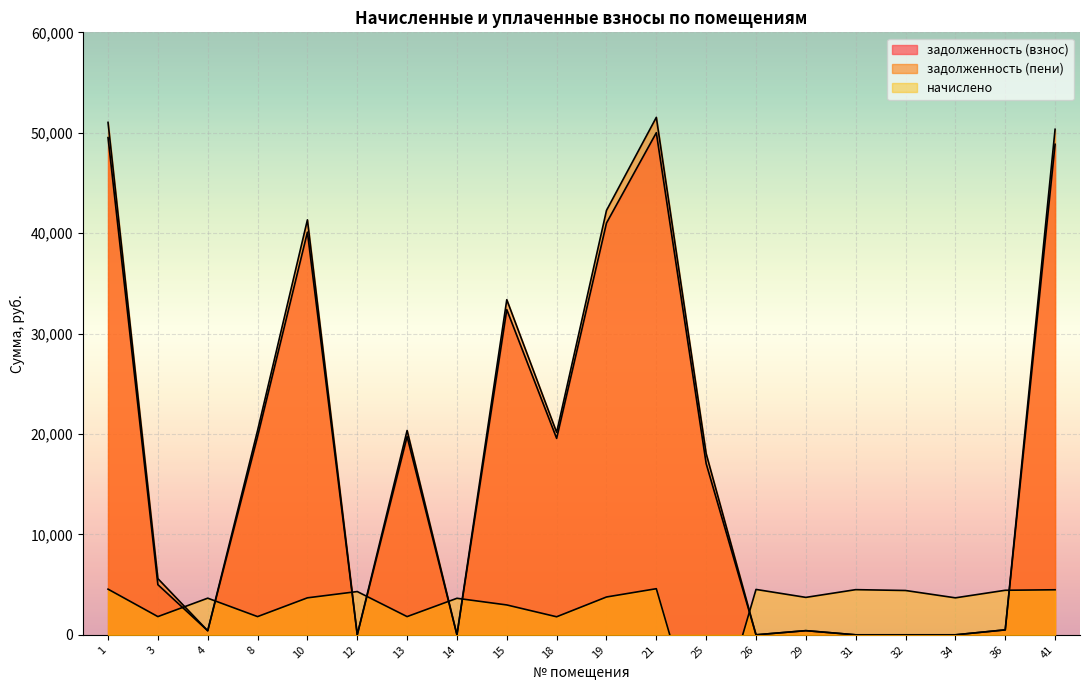

Reading right to left, what are all the values shown in this chart?

задолженность (взнос): 41=48847.9	36=492.9	34=0.0	32=0.0	31=0.0	29=414.2	26=0.0	25=17047.8	21=50002.2	19=41010.4	18=19563.5	15=32383.0	14=0.0	13=19745.8	12=0.0	10=40099.0	8=19745.8	4=405.5	3=4993.8	1=49516.2
задолженность (пени): 41=50343.4	36=492.9	34=0.0	32=0.0	31=0.0	29=414.2	26=0.0	25=18041.0	21=51533.0	19=42265.9	18=20162.4	15=33374.3	14=0.0	13=20350.3	12=0.0	10=41326.6	8=20350.3	4=405.5	3=5598.3	1=51032.1
начислено: 41=4486.3	36=4436.1	34=3682.8	32=4413.8	31=4497.5	29=3727.4	26=4519.8	25=-12416.3	21=4592.3	19=3766.5	18=1796.8	15=2974.1	14=3638.2	13=1813.5	12=4307.8	10=3682.8	8=1813.5	4=3649.3	3=1813.5	1=4547.7